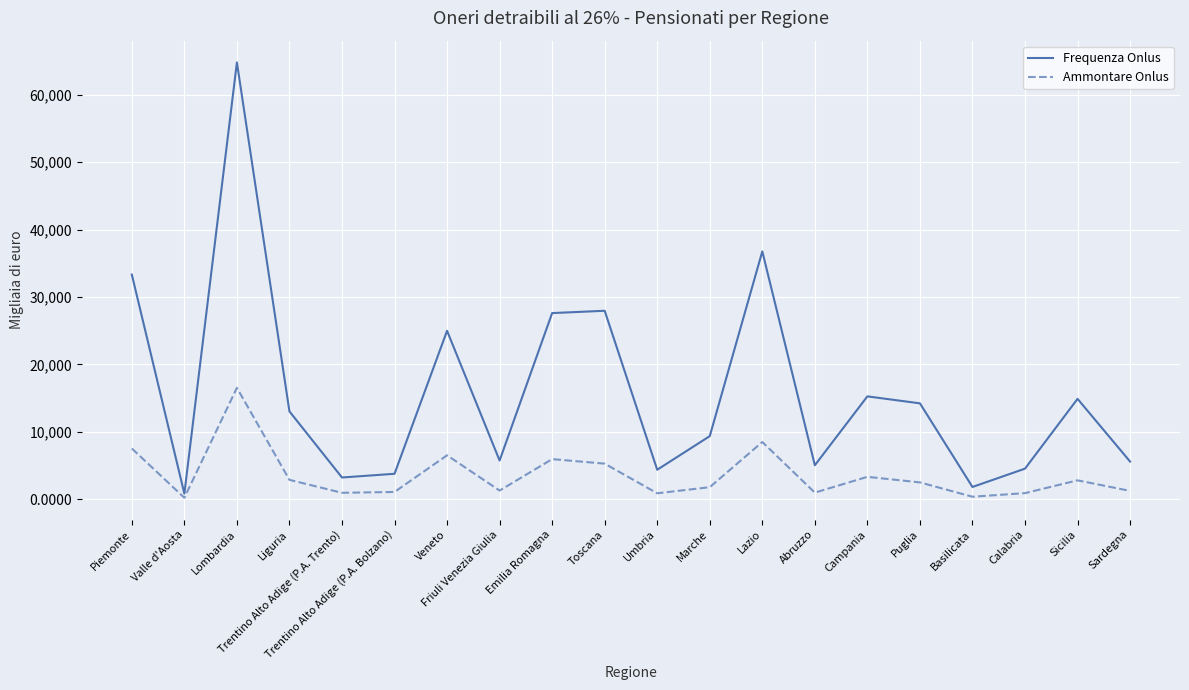

At Sicilia, list the series in order from largest to smallest.

Frequenza Onlus, Ammontare Onlus